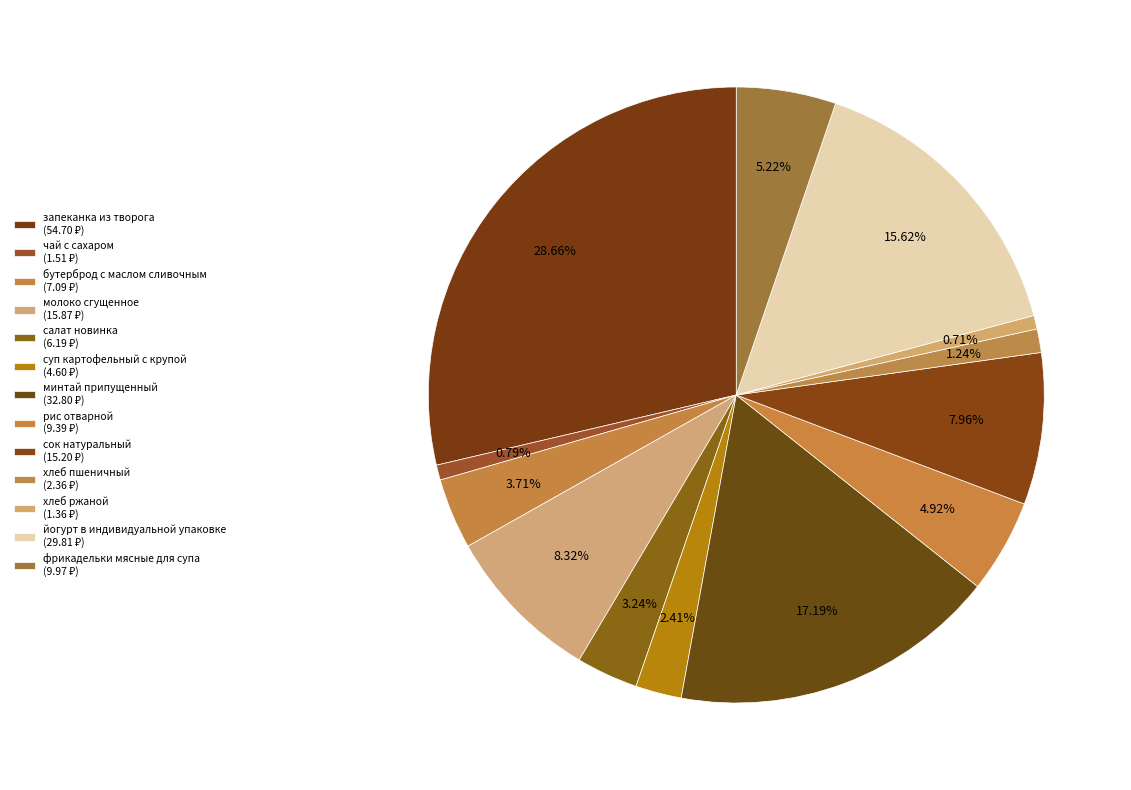

How many slices are in this pie chart?

13